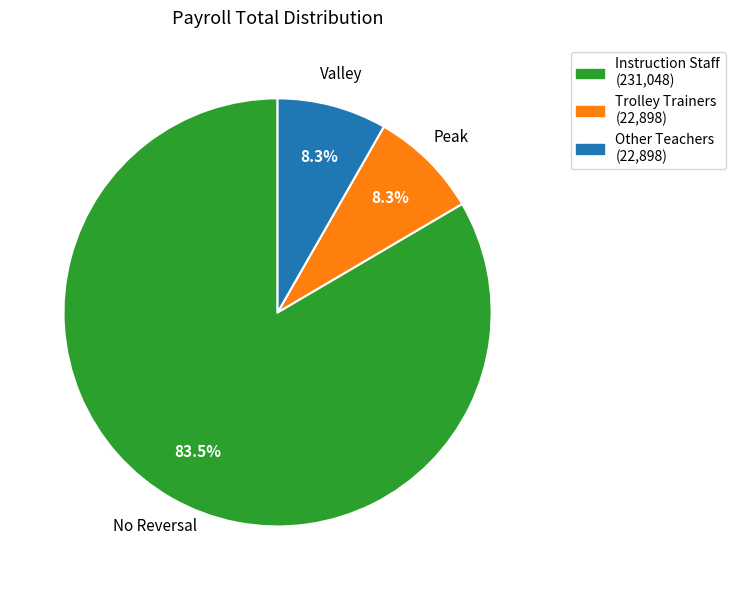

Is there a majority slice in this chart?

Yes